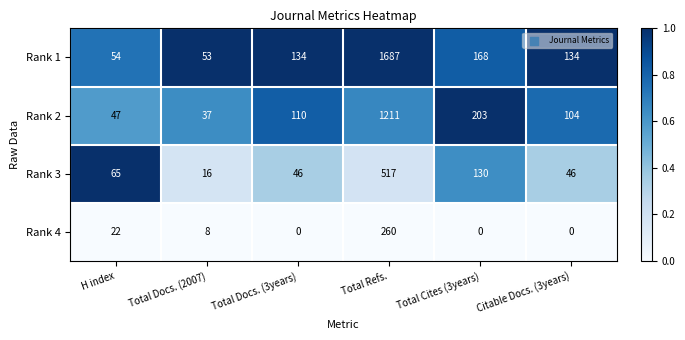

Reading left to right, list all the values displayed in this chart.

Rank 1: 54	53	134	1687	168	134
Rank 2: 47	37	110	1211	203	104
Rank 3: 65	16	46	517	130	46
Rank 4: 22	8	0	260	0	0